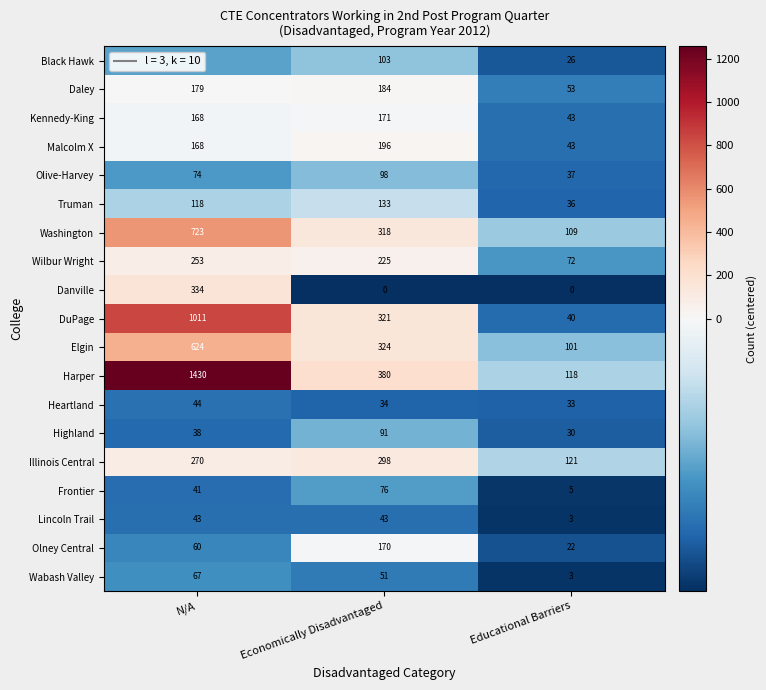

Which series has the largest total across all categories?

Harper